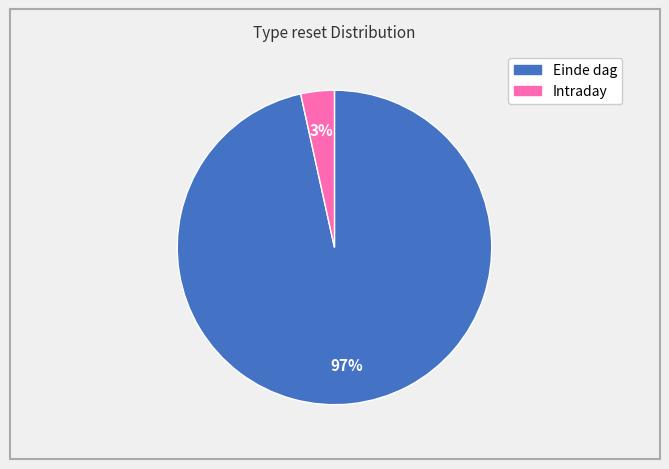

Count the number of slices in the pie.

2